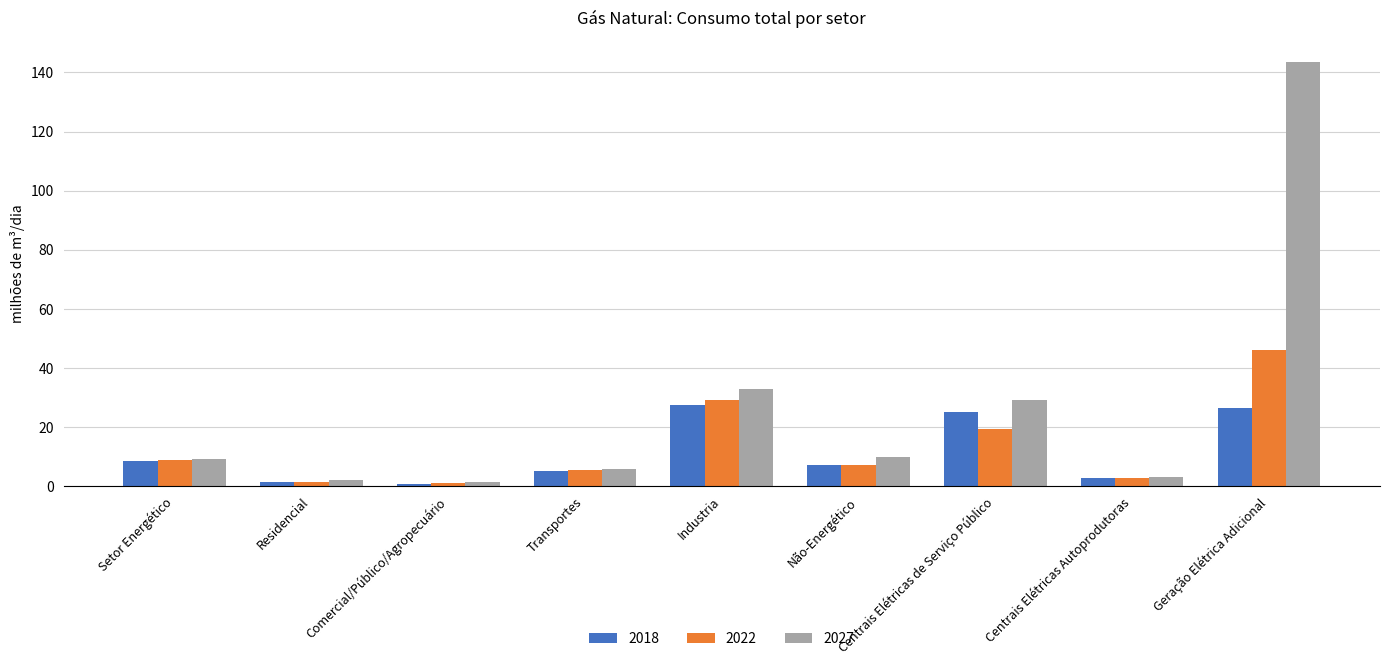

Where does the 2027 series first go above 9?

Setor Energético